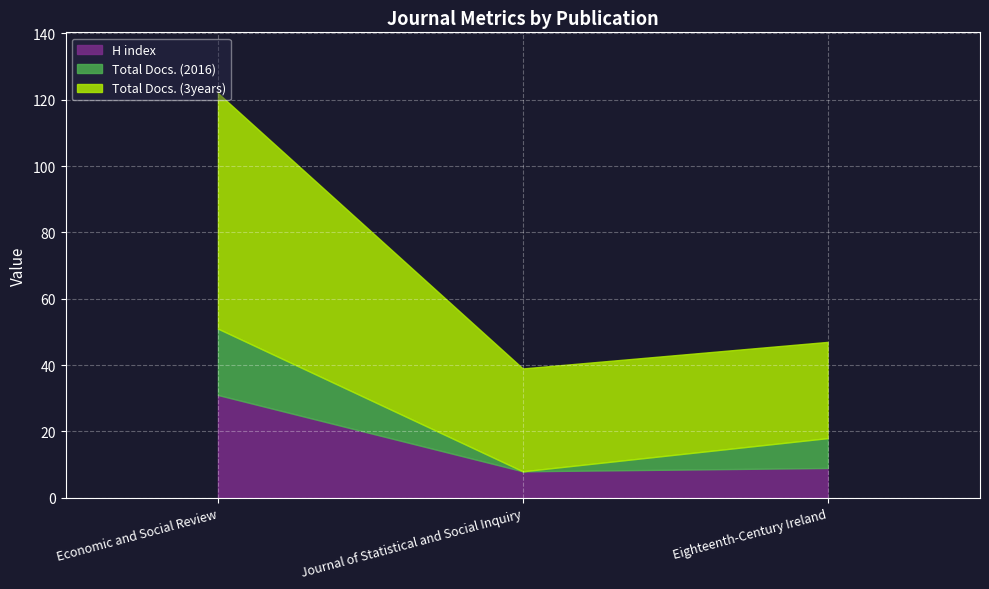

Which series has the largest range (max minus min)?

Total Docs. (3years)